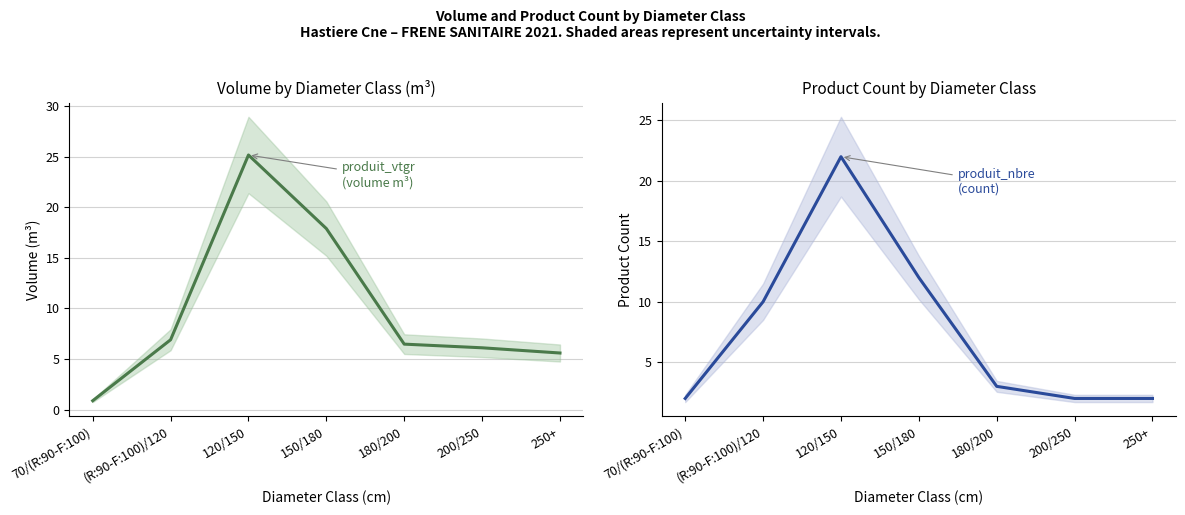

Is the value of produit_nbre at 150/180 greater than the value of produit_vtgr at (R:90-F:100)/120?

Yes